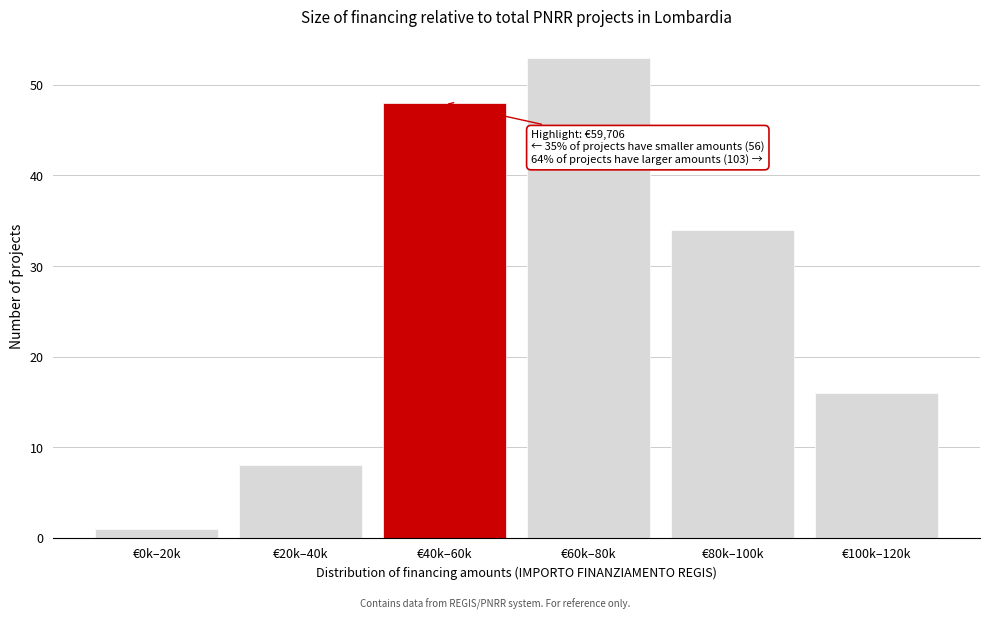

Reading right to left, extract all data points from this chart.

€100k–120k=16	€80k–100k=34	€60k–80k=53	€40k–60k=48	€20k–40k=8	€0k–20k=1